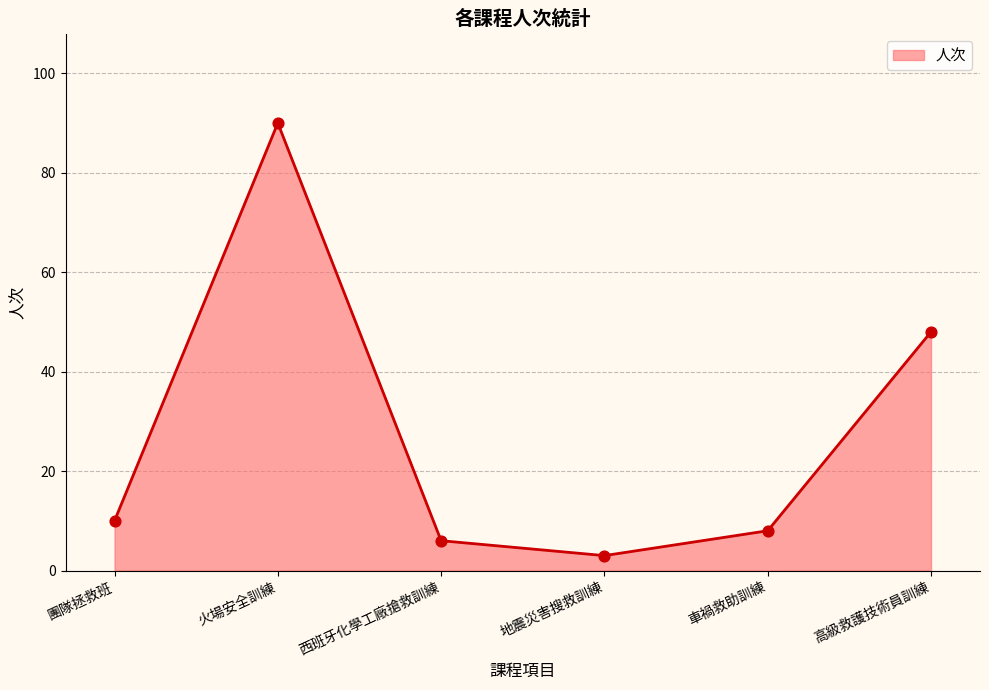

Approximately how many times larger is the value at 團隊拯救班 compared to 地震災害搜救訓練?

3.3